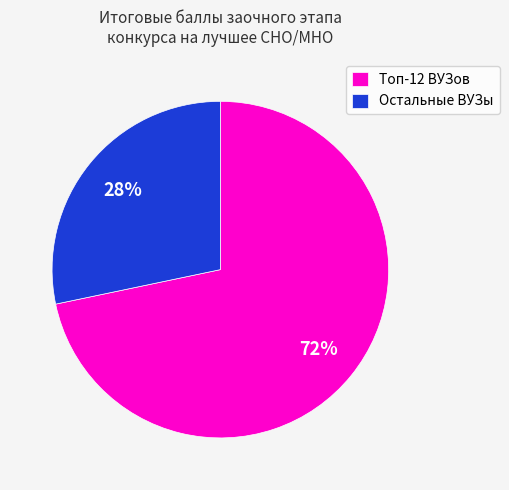

Is there any slice that represents more than half of the pie?

Yes